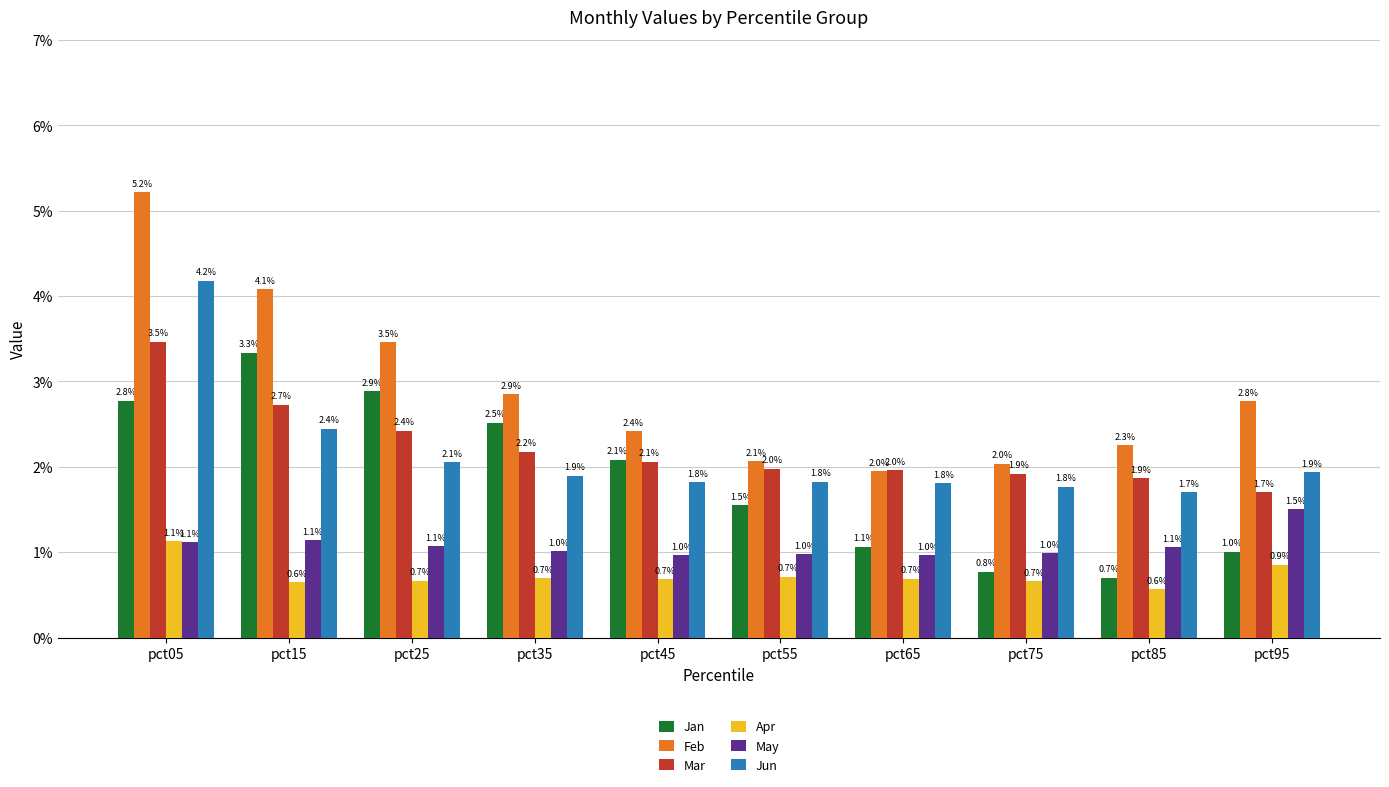

What is the value of the Feb bar at the 7th from the left?

2.0